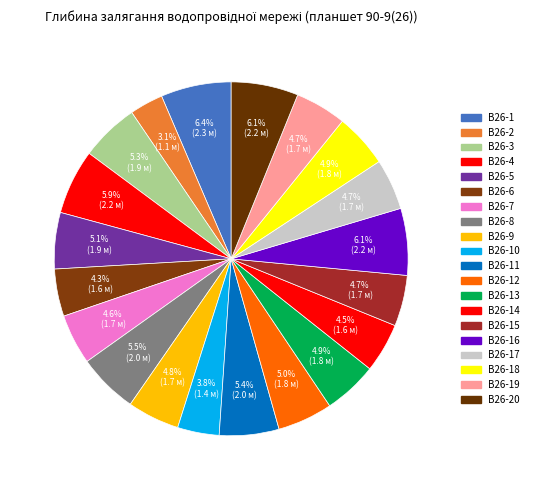

What is the largest slice in the pie chart?

В26-1